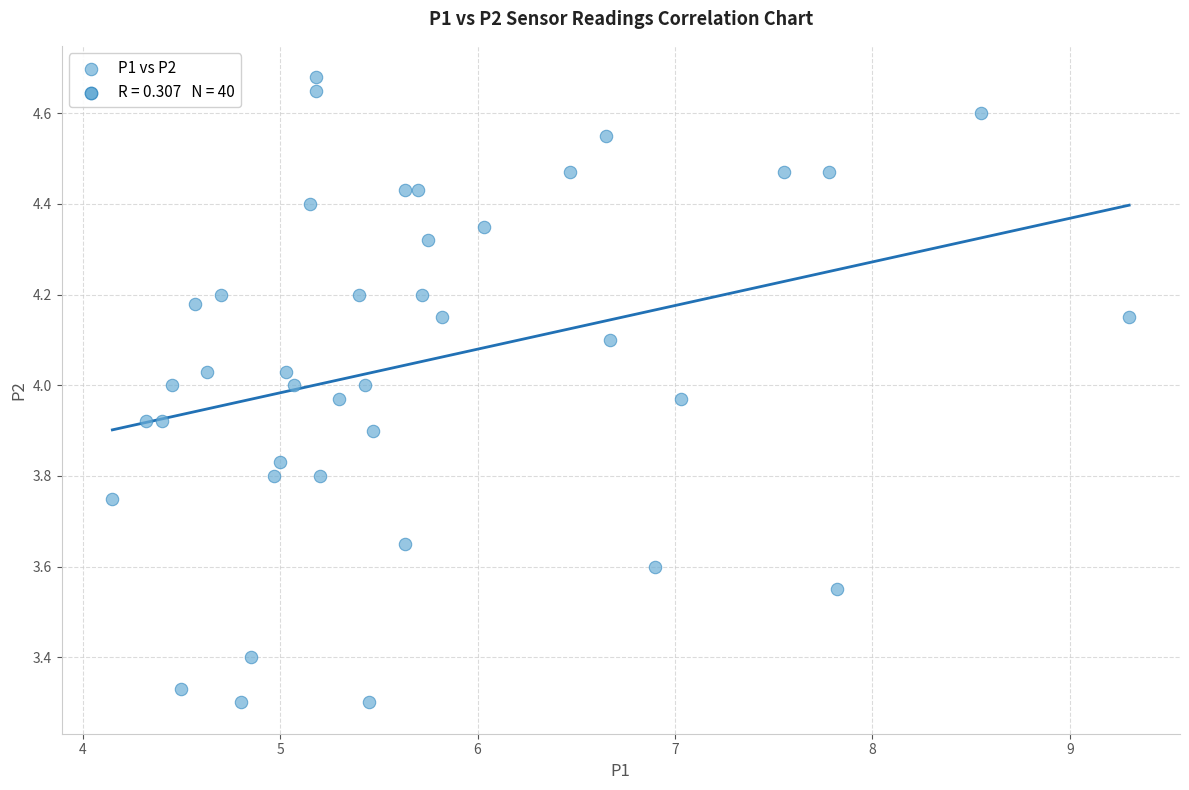

What is the range of Y values (max minus min)?

1.4